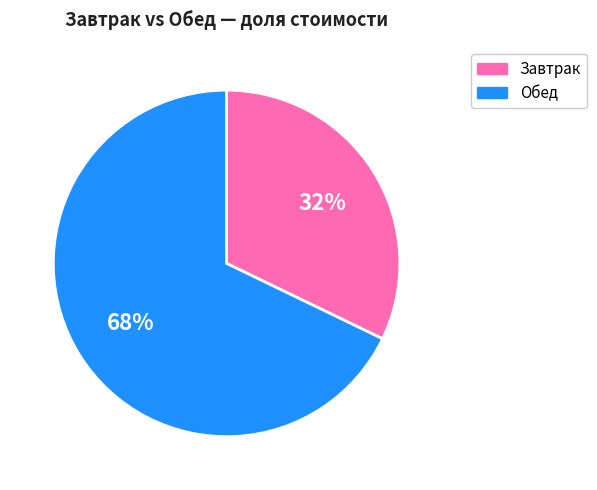

What is the smallest slice in the pie chart?

Завтрак